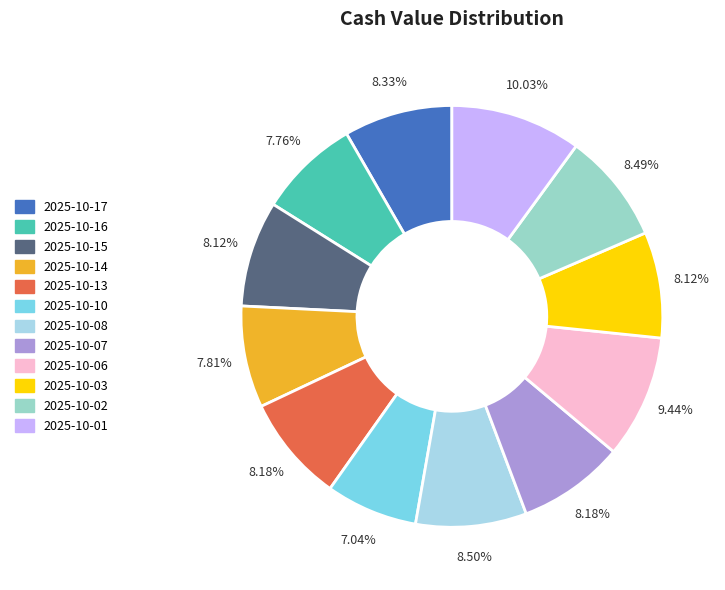

Is there any slice that represents more than half of the pie?

No